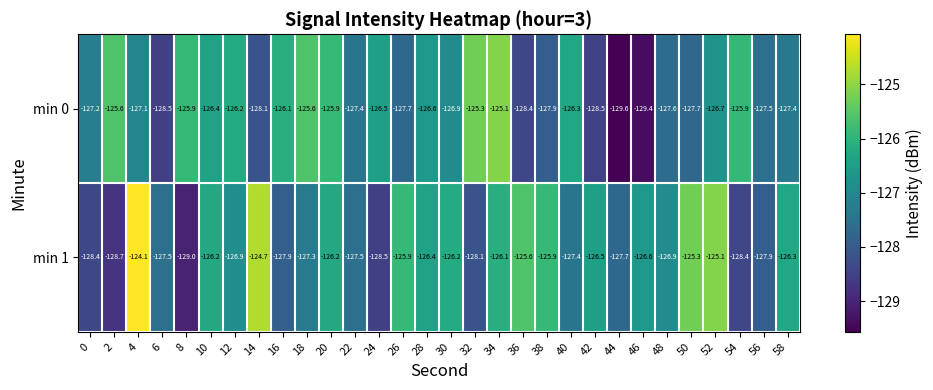

How many series are shown in this chart?

2